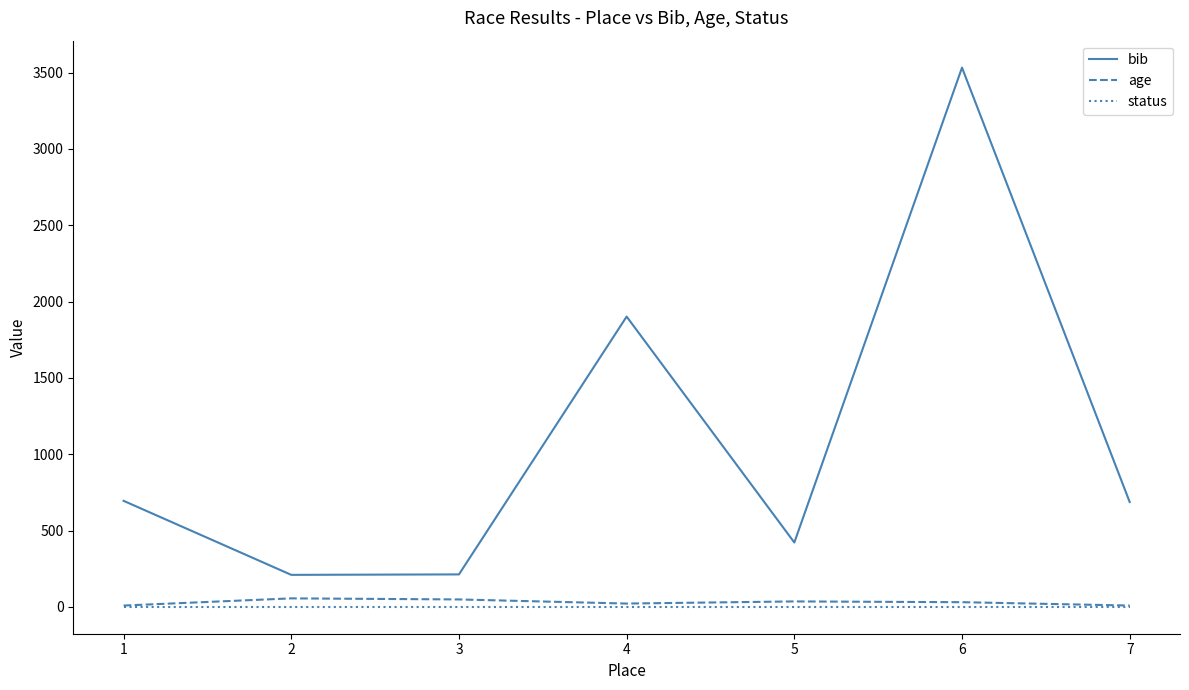

At which category is the sum across all series the highest?

6